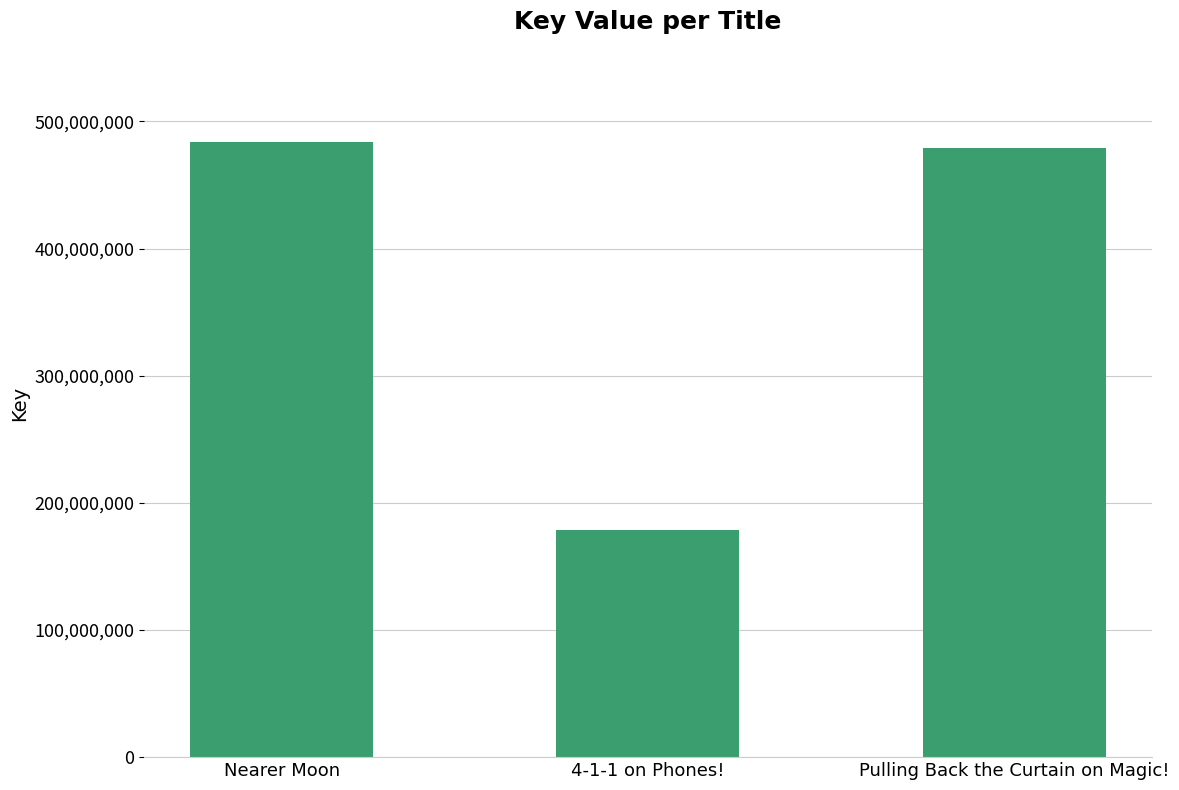

The value at Pulling Back the Curtain on Magic! is 479384721. True or false?

True